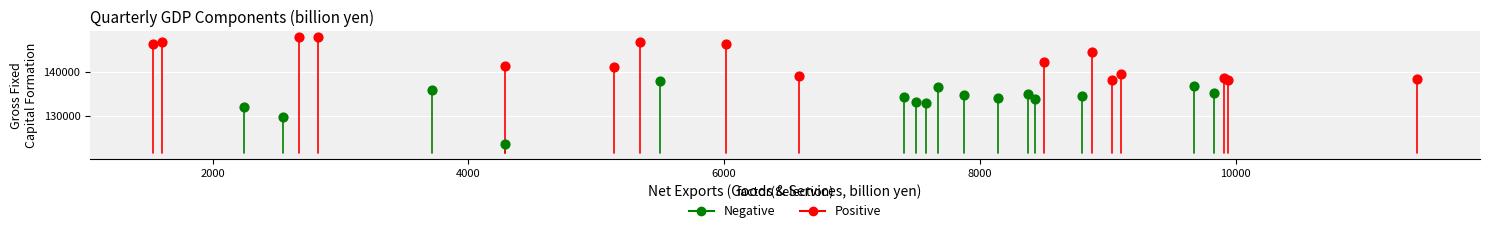

Which series contains the lowest Y value?

Negative